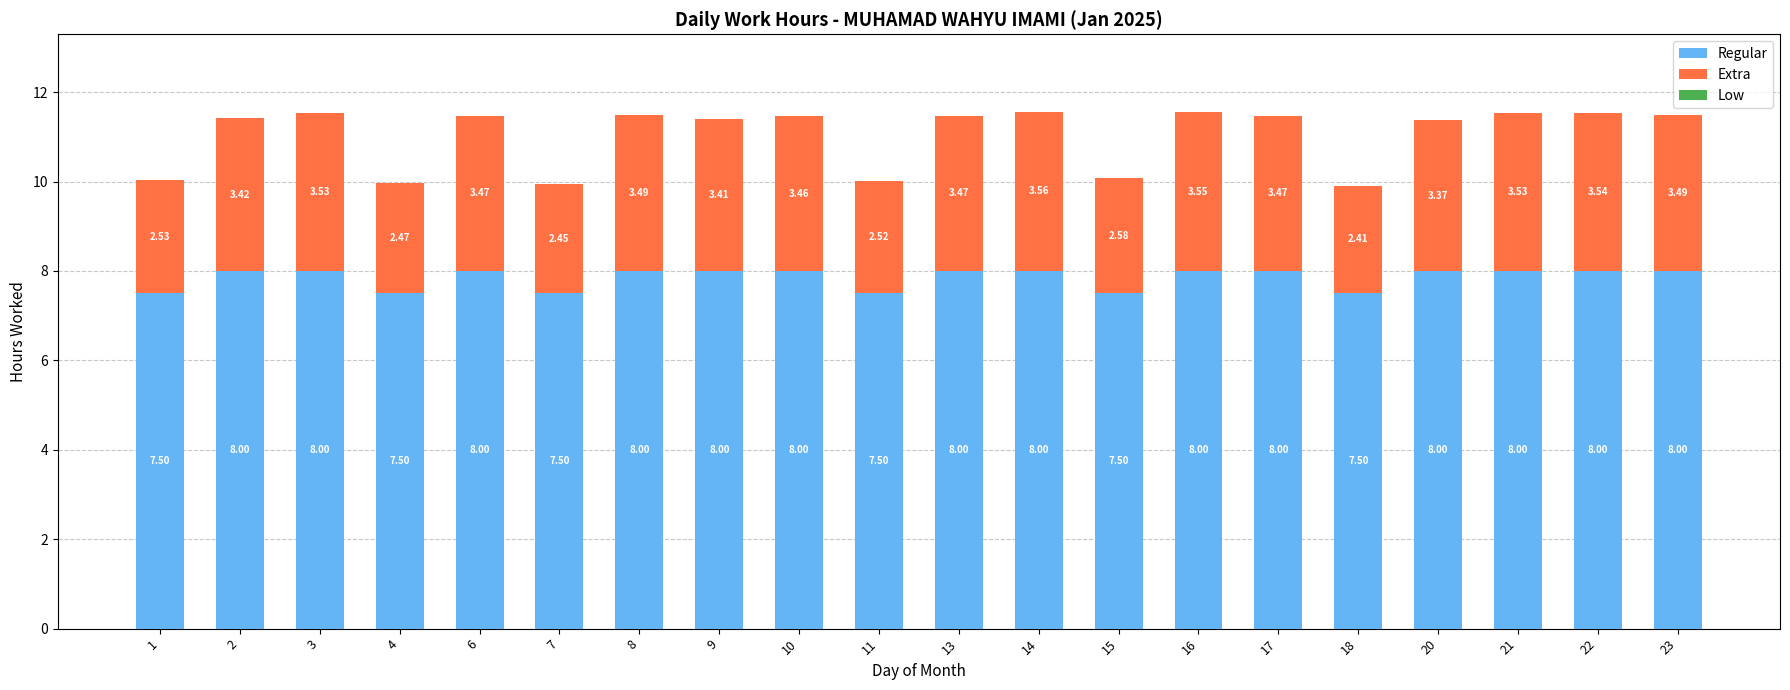

What is the total value across all series at 16?

11.6